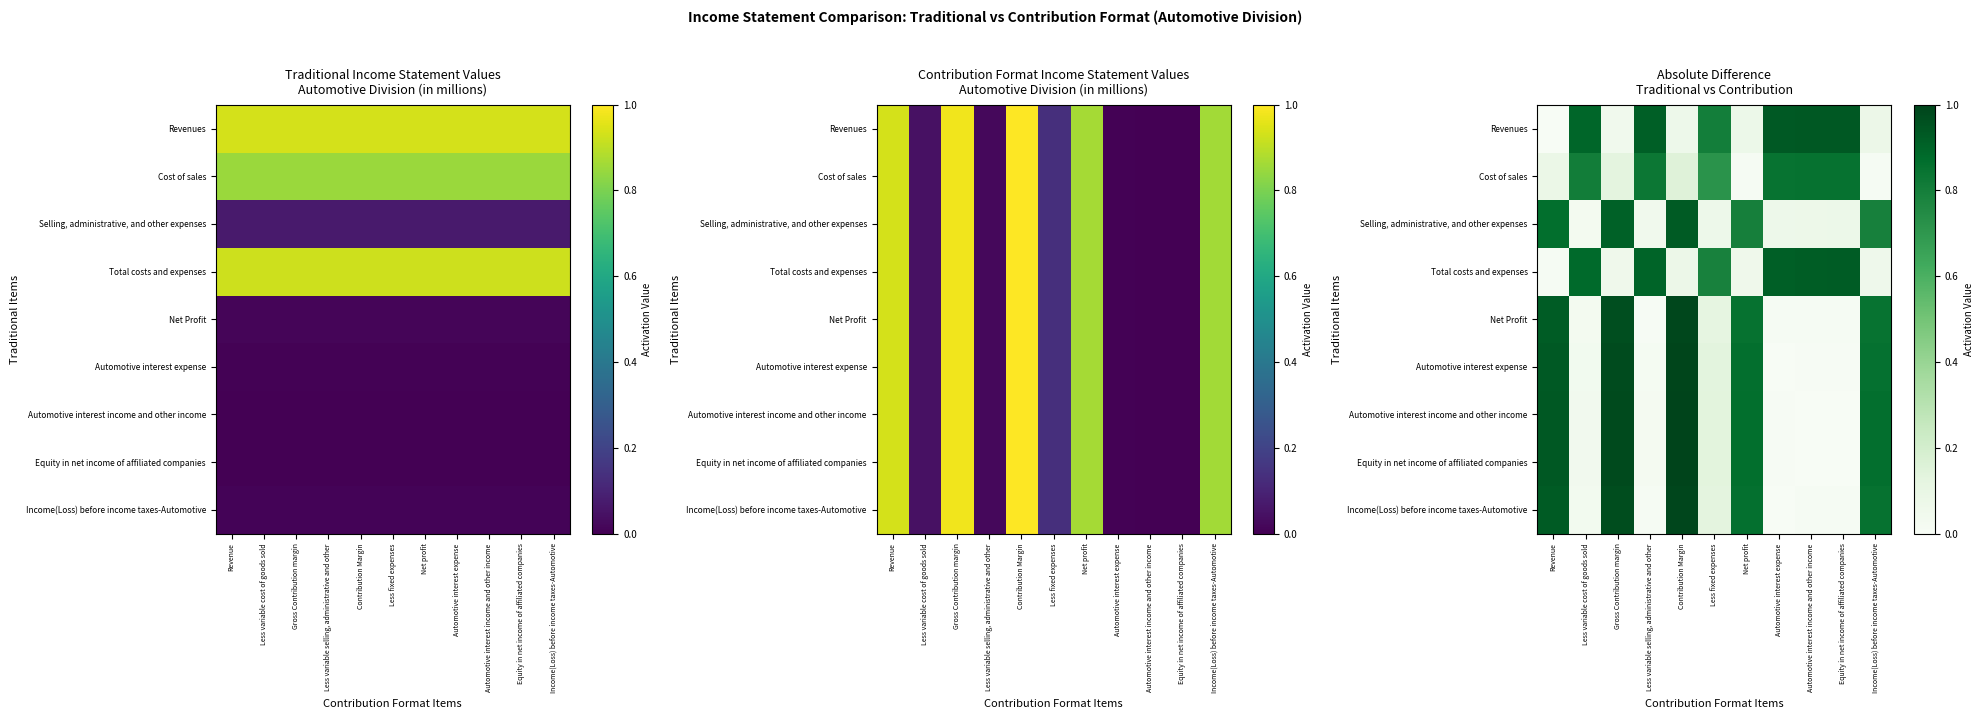

At Less variable cost of goods sold, list the series in order from largest to smallest.

Revenues, Total costs and expenses, Cost of sales, Equity in net income of affiliated companies, Automotive interest income and other income, Automotive interest expense, Income(Loss) before income taxes-Automotive, Net Profit, Selling, administrative, and other expenses